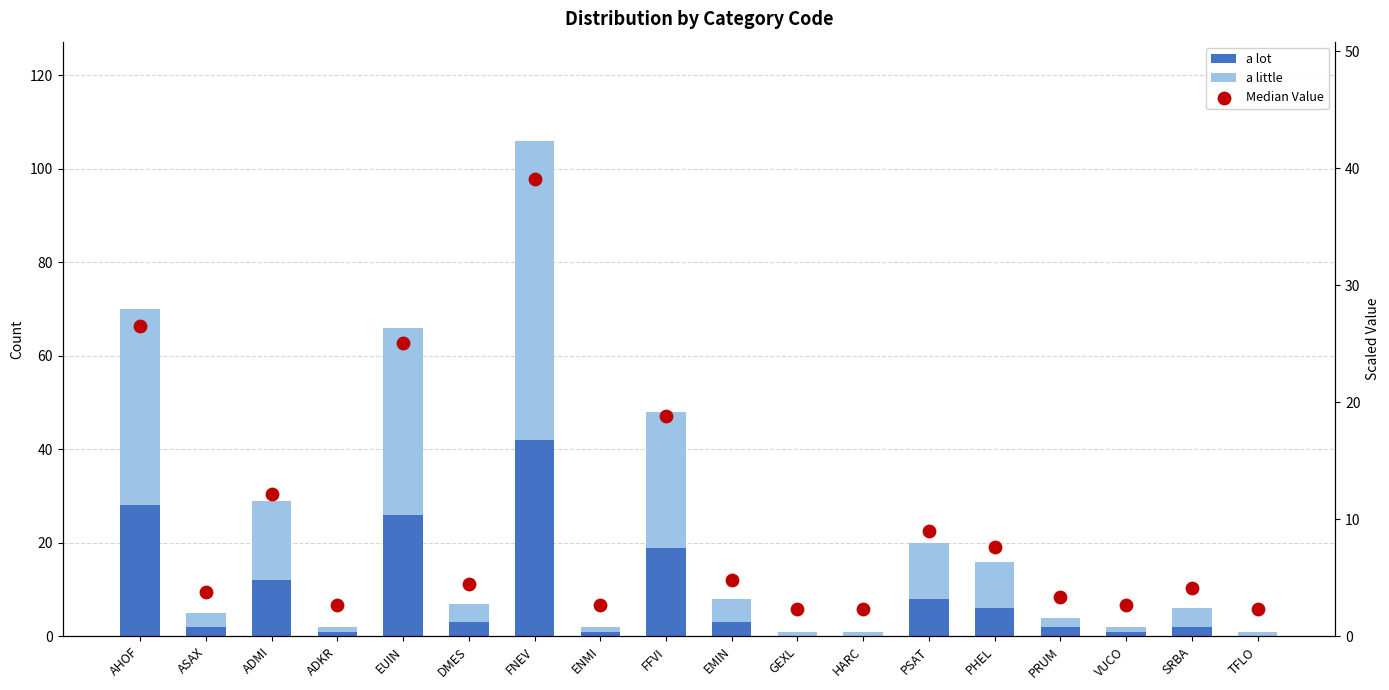

At which category is the sum across all series the highest?

FNEV